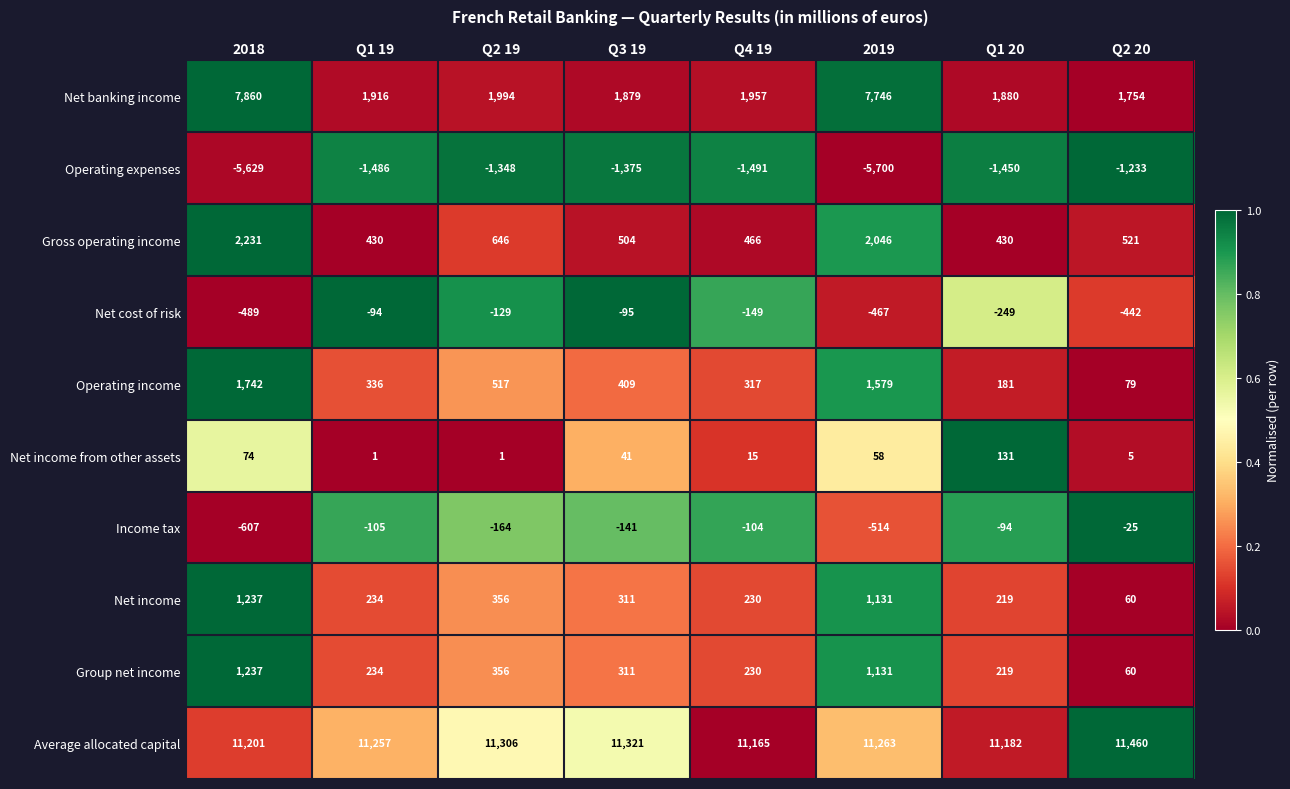

List the labels in order of Net cost of risk value, smallest first.

2018, 2019, Q2 20, Q1 20, Q4 19, Q2 19, Q3 19, Q1 19